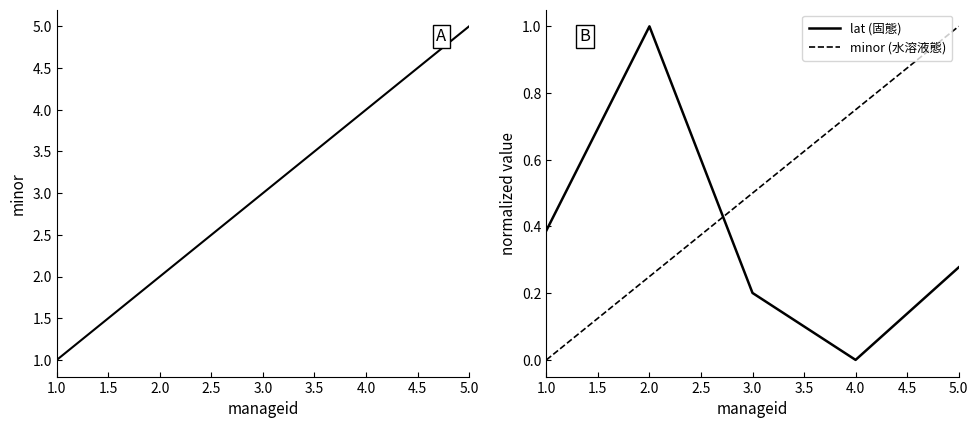

The minor series shows 1.0 at 1.0. True or false?

True